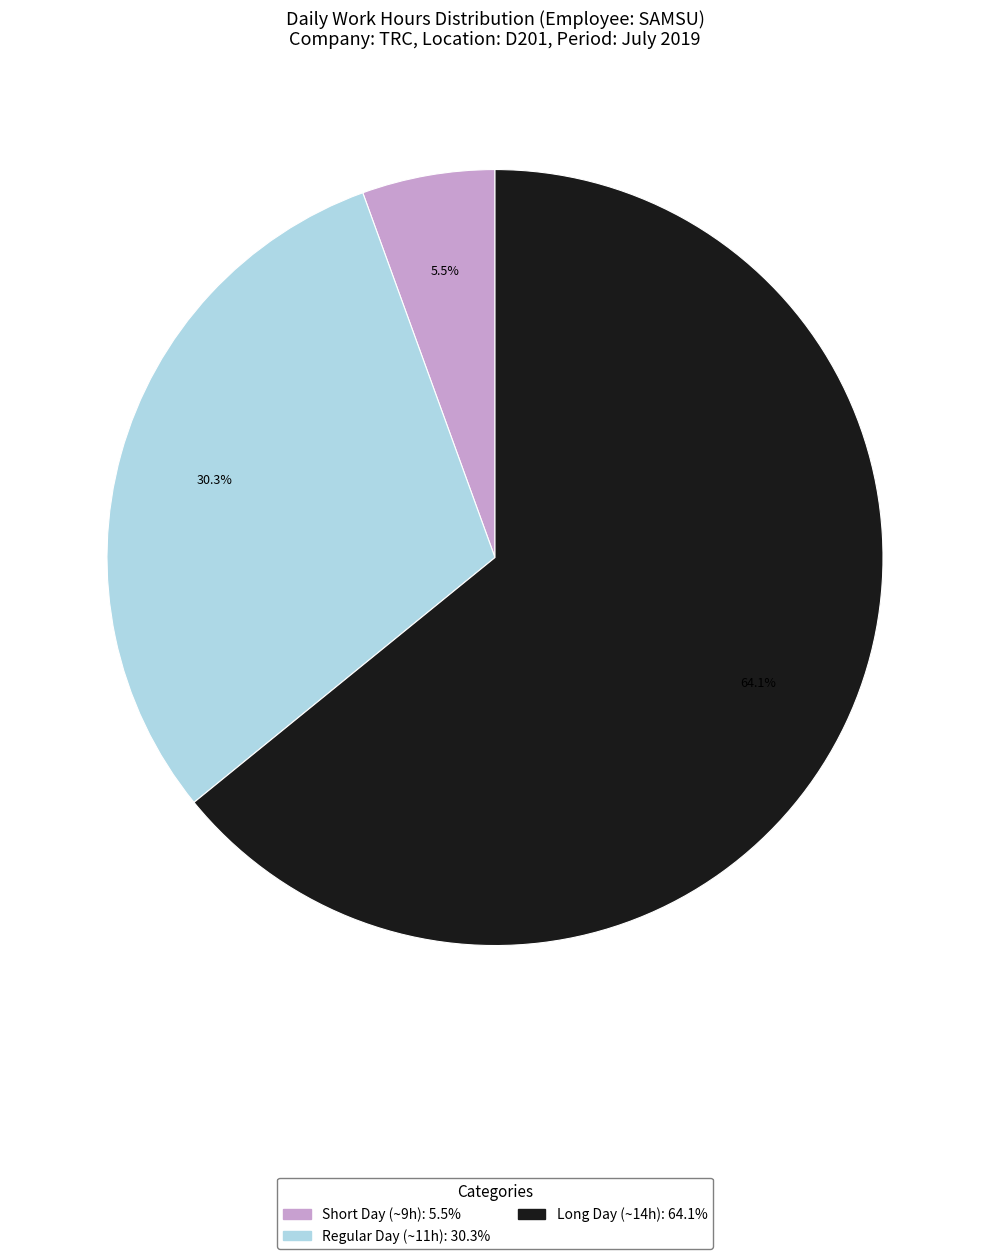

Is there any slice that represents more than half of the pie?

Yes